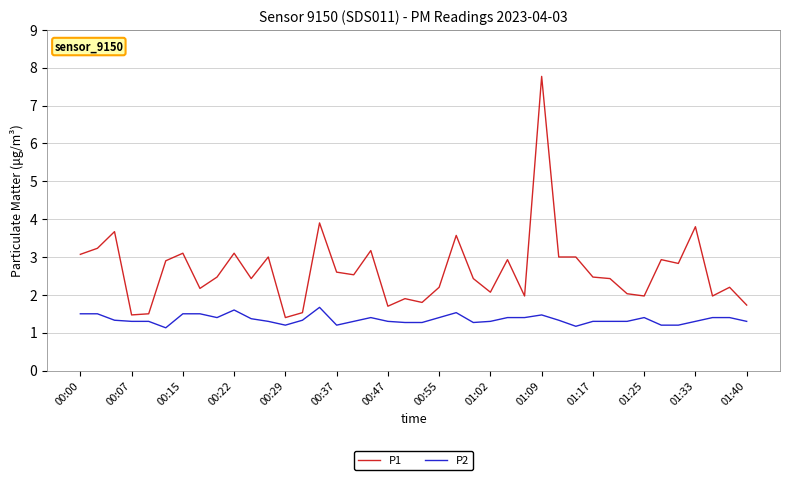

What is the maximum value for P2?

1.7